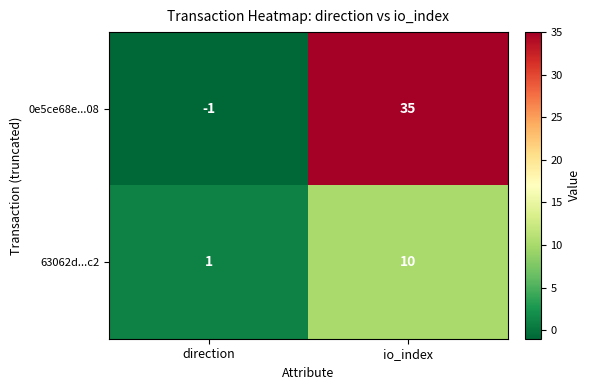

Which series changed the most between direction and io_index?

0e5ce68e...08